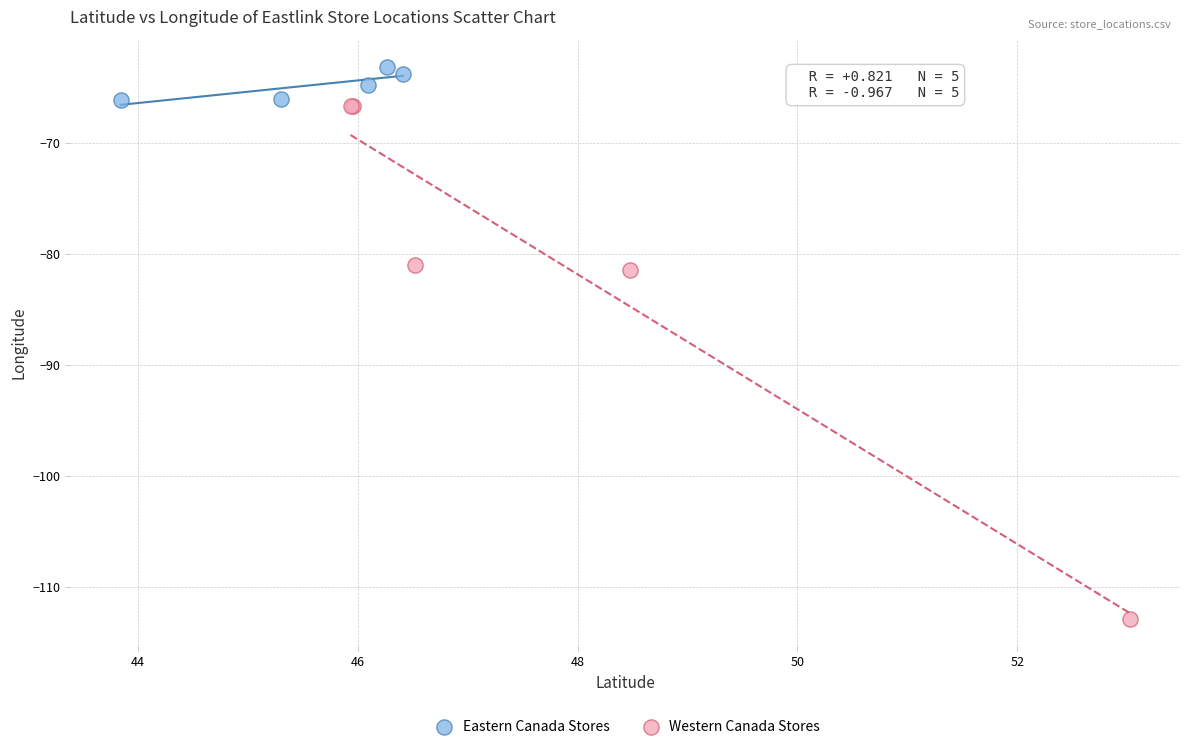

Which series has the widest spread of Y values?

Western Canada Stores